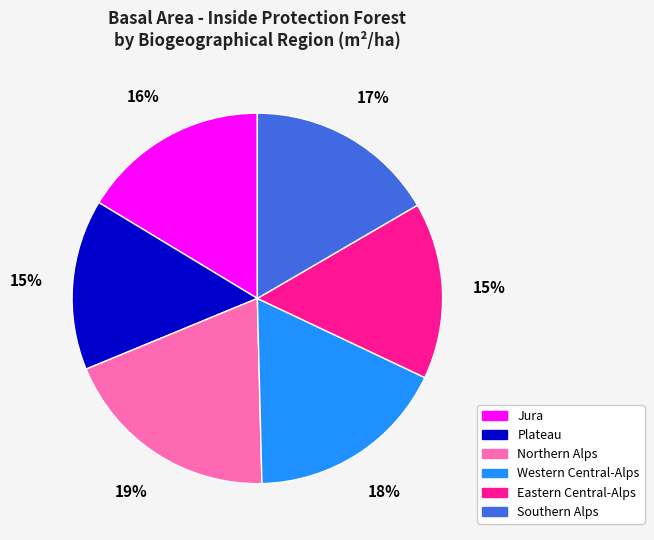

Is it true that Jura is 16% of the pie?

True